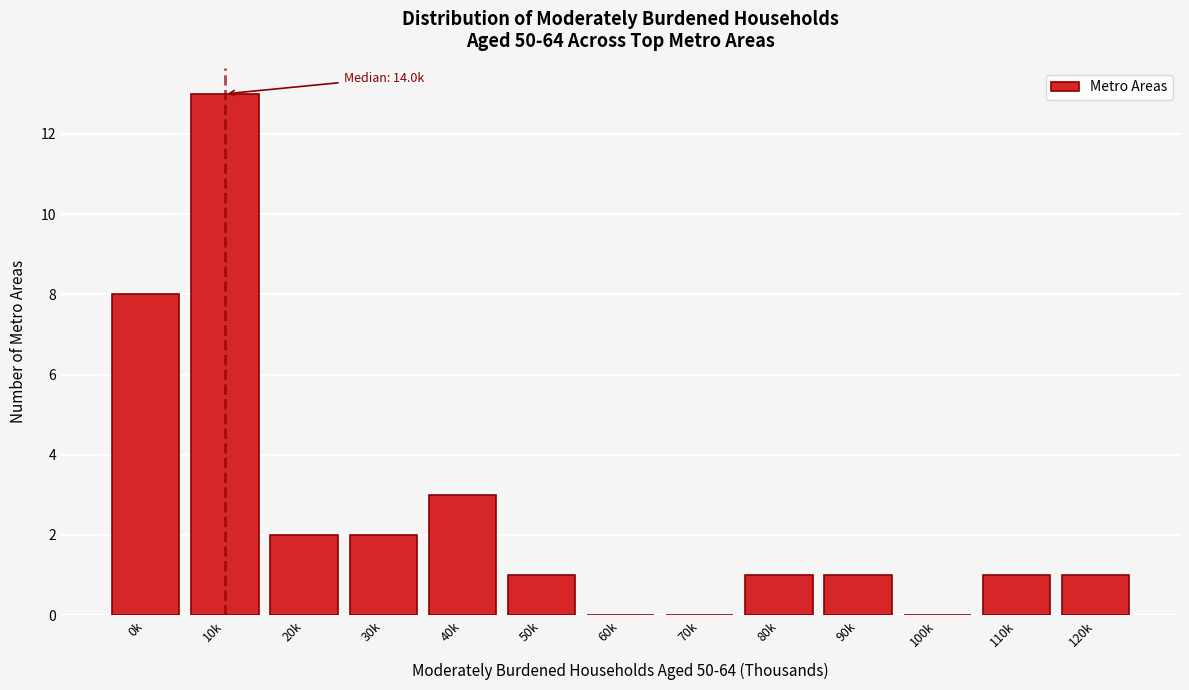

Reading left to right, what are all the values shown in this chart?

0k=8	10k=13	20k=2	30k=2	40k=3	50k=1	60k=0	70k=0	80k=1	90k=1	100k=0	110k=1	120k=1